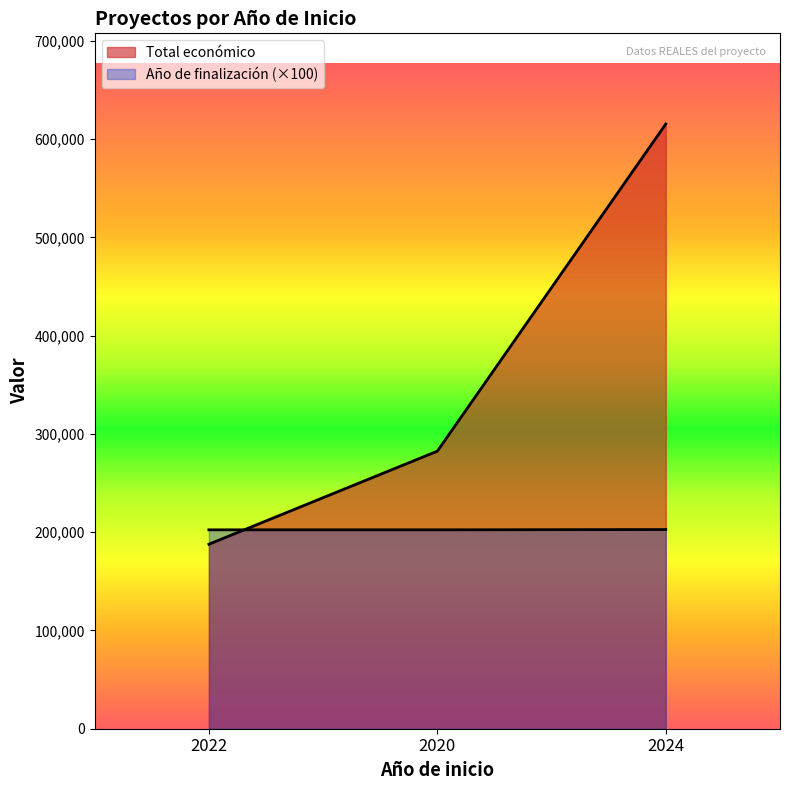

What is the minimum value for Total económico?

187755